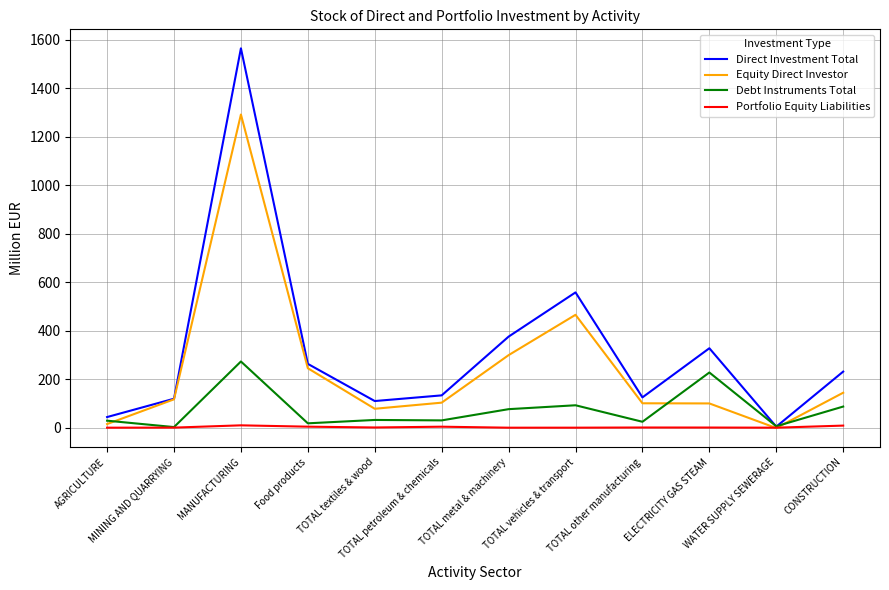

What is the sum of the Portfolio Equity Liabilities values at AGRICULTURE and MINING AND QUARRYING?

0.3